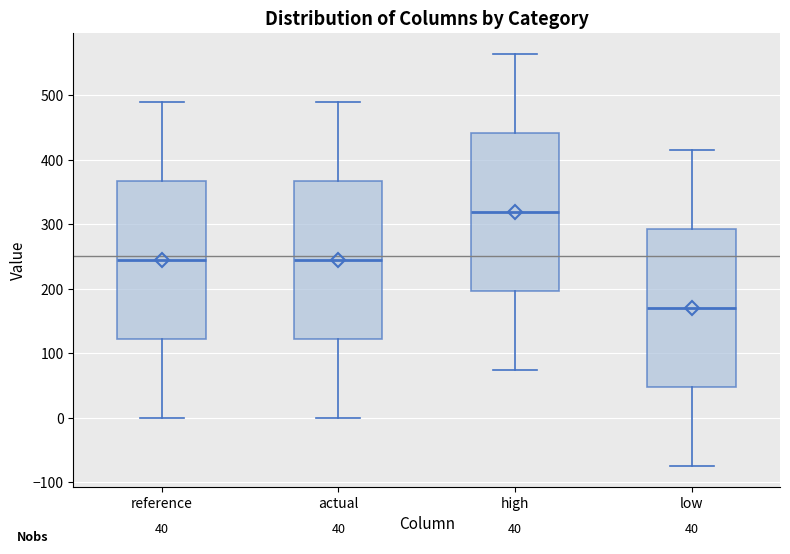

Which box's median line is the highest?

high